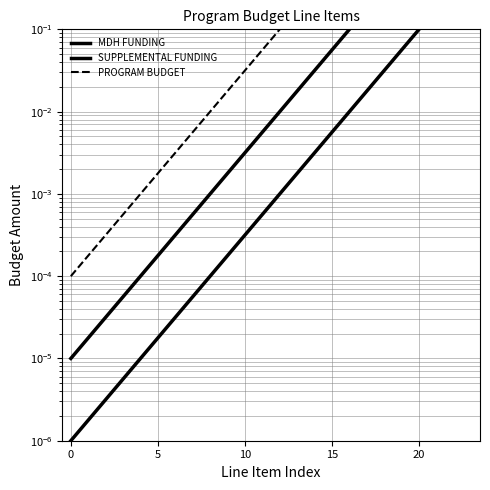

True or false: SUPPLEMENTAL FUNDING and PROGRAM BUDGET cross at least once.

False